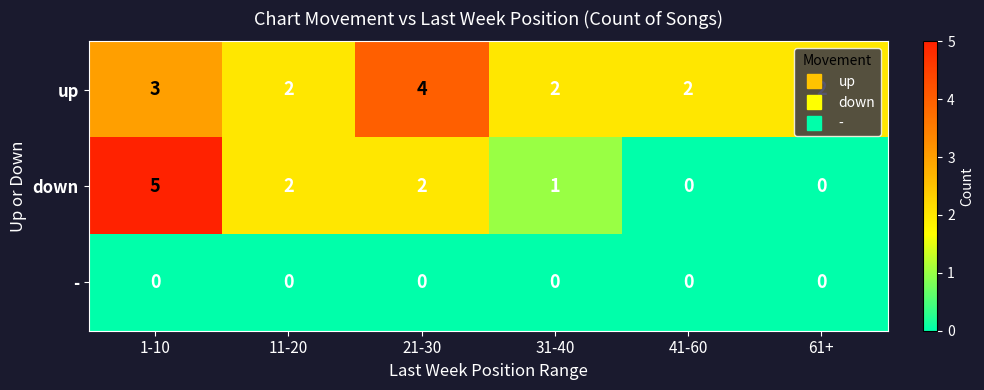

How many values in the up series exceed 2?

2